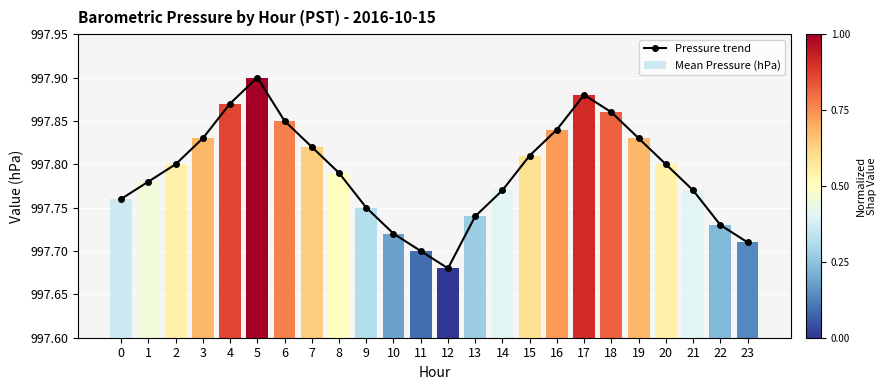

Between 11 and 20, which series saw the biggest shift?

Pressure trend